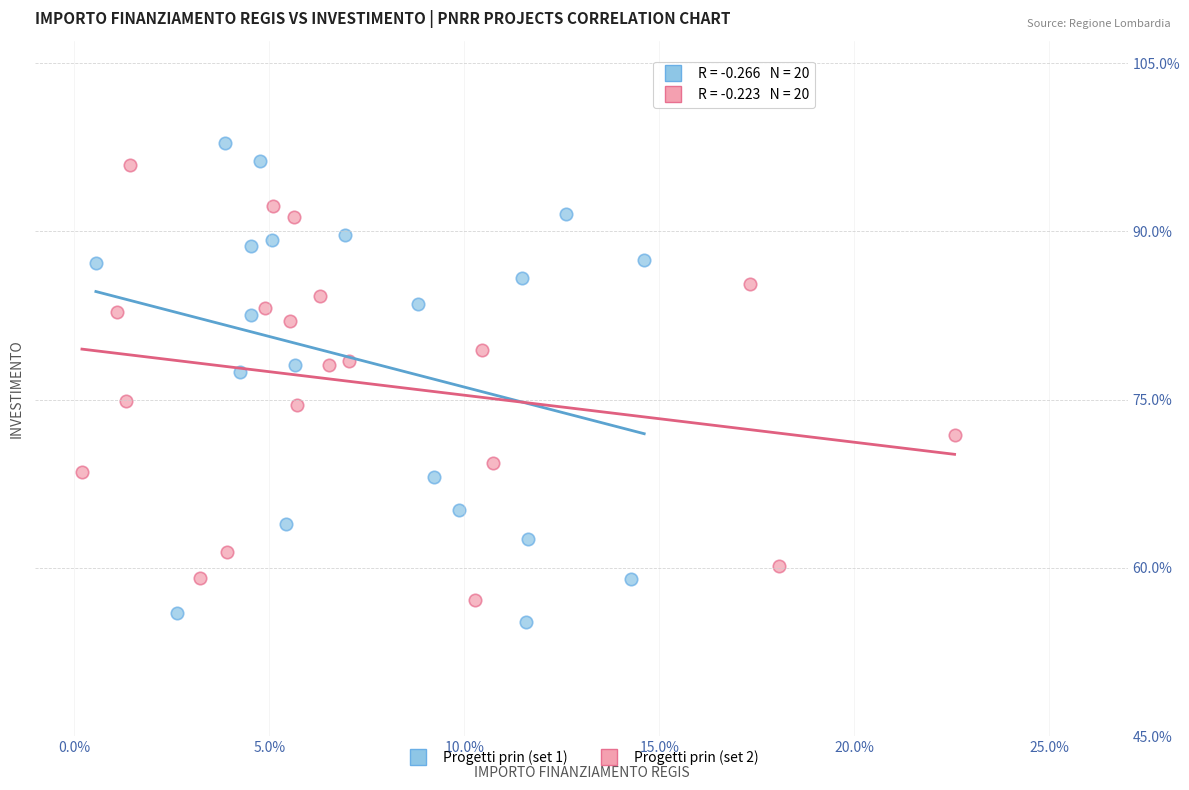

What are all the series names shown in the legend?

Progetti prin (set 1), Progetti prin (set 2)